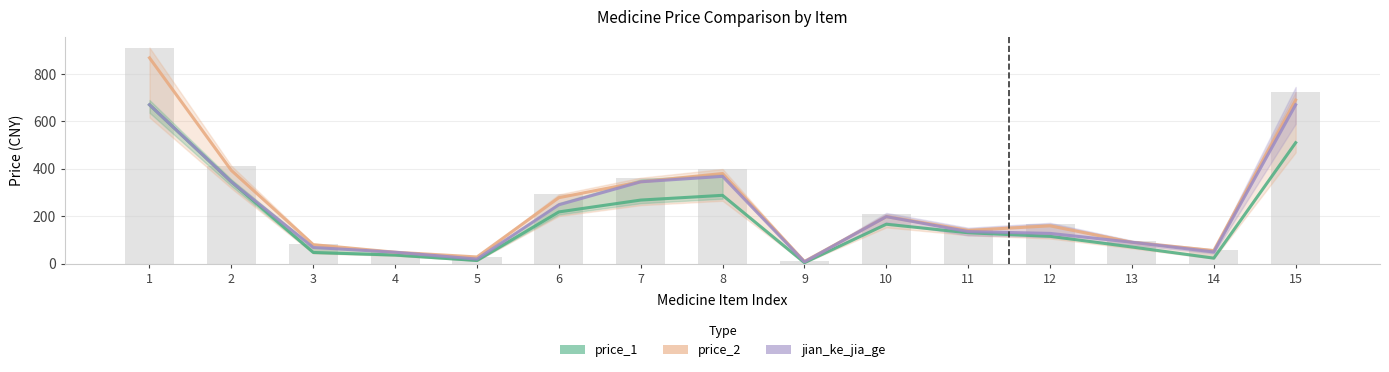

How many series are shown in this chart?

3